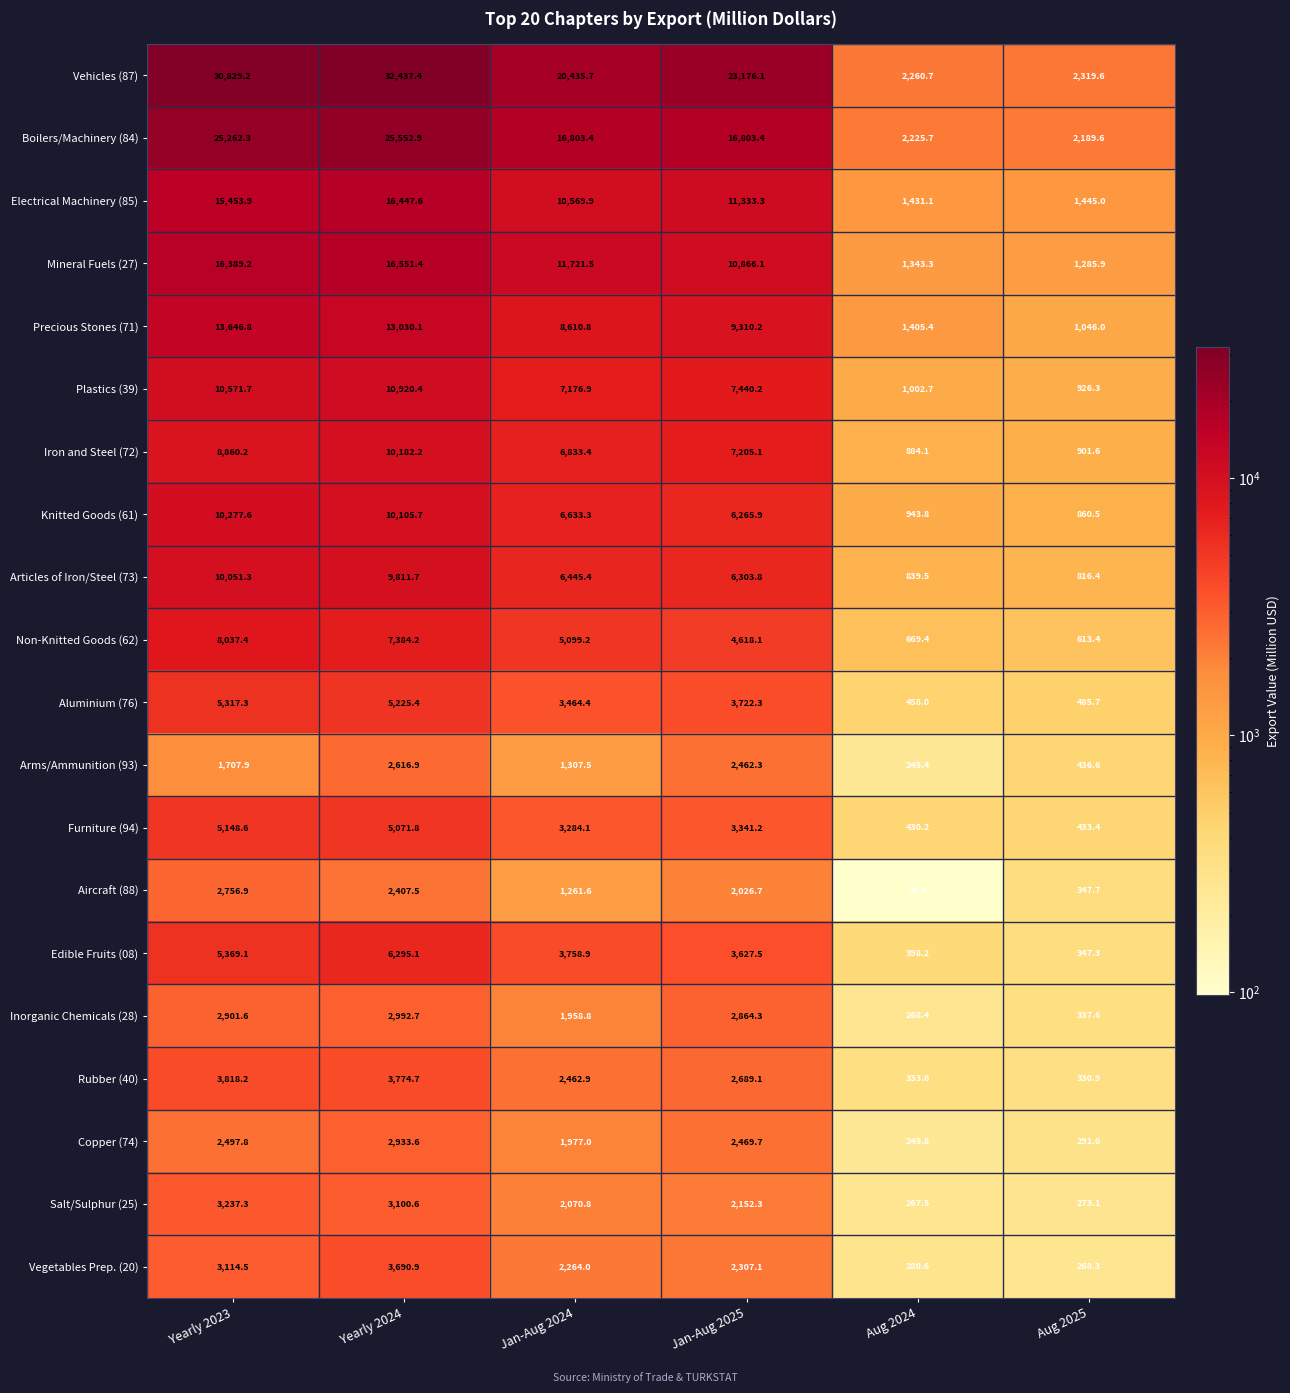

How many series are shown in this chart?

20